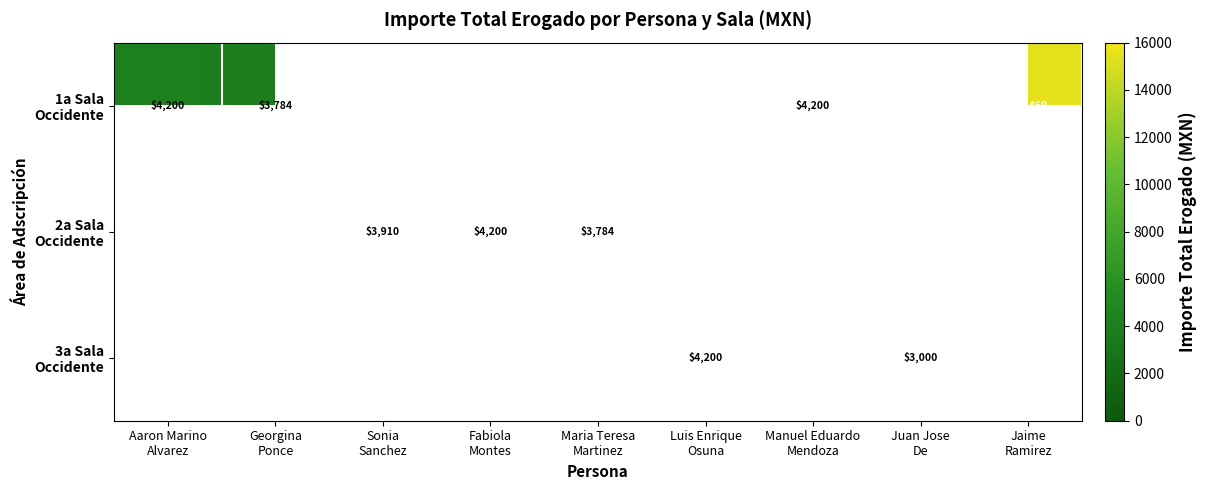

How many positive values does the 1a Sala Occidente series have?

4